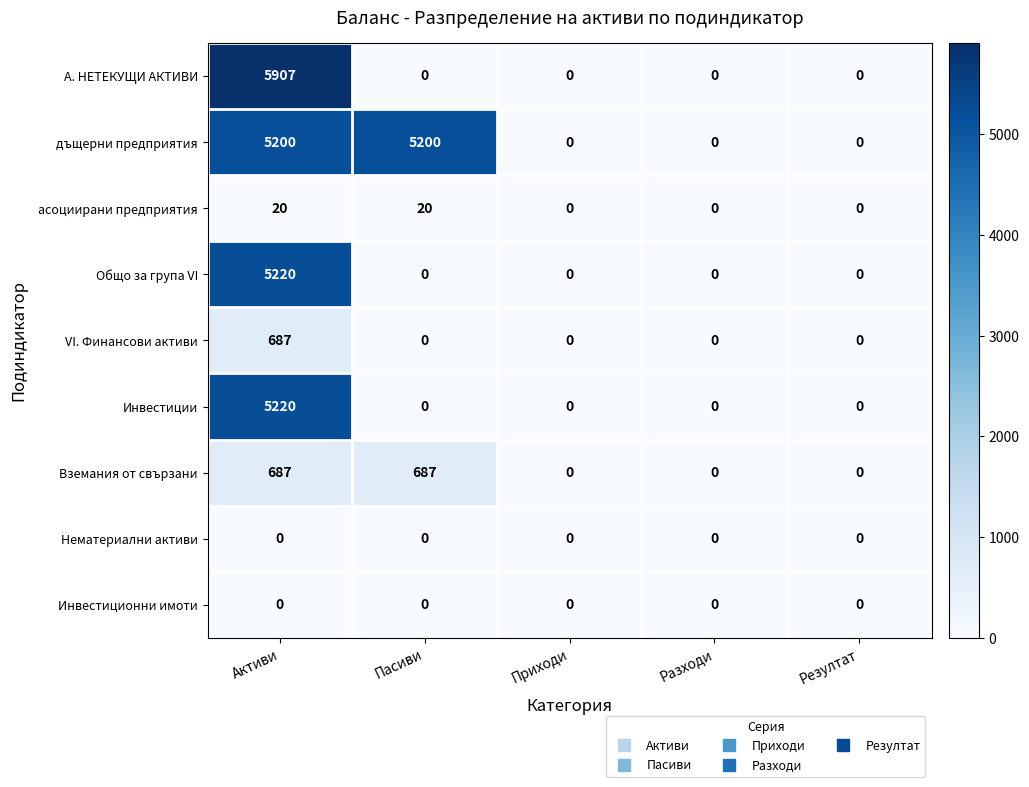

What is the difference between the highest and lowest values at Пасиви?

5200